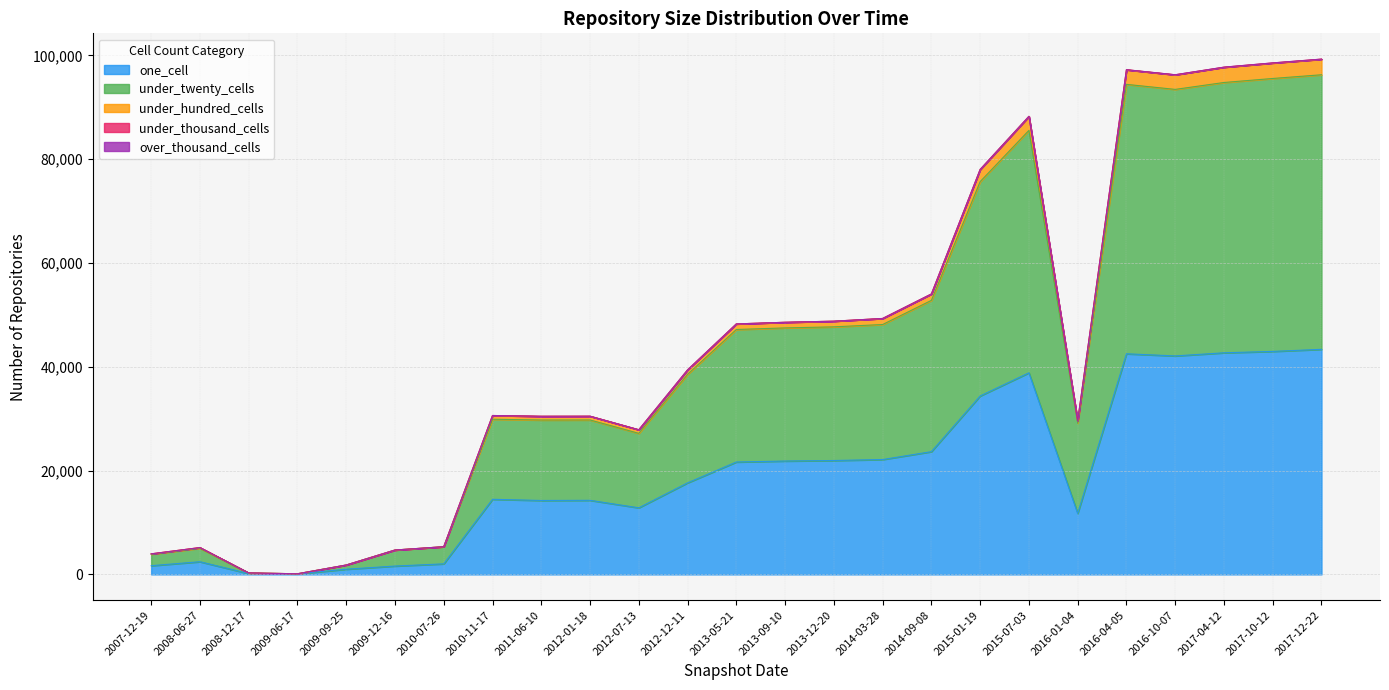

What is the highest value of the one_cell series?

43368